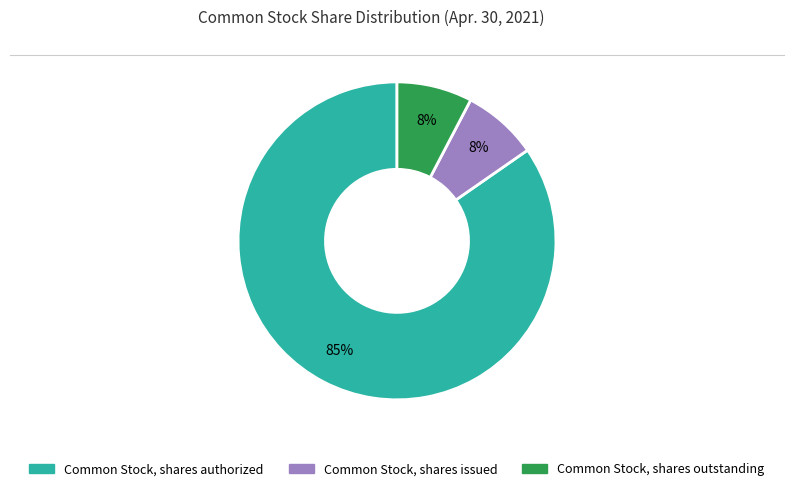

What percentage is the Common Stock, shares issued slice, to the nearest percent?

8%